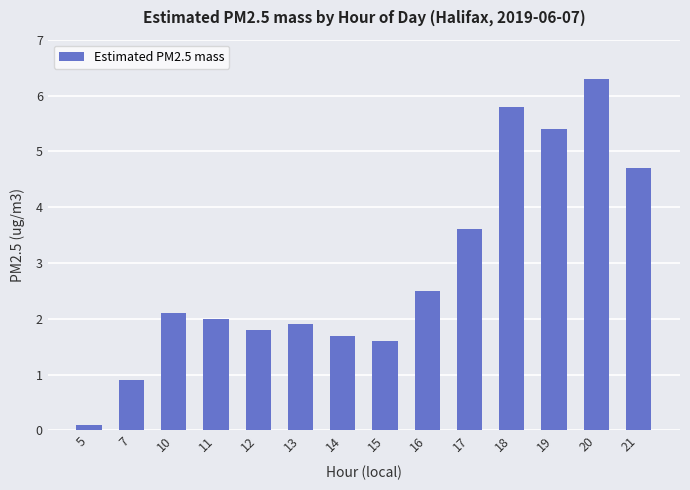

What is the ratio of the value at 11 to the value at 12?

1.1